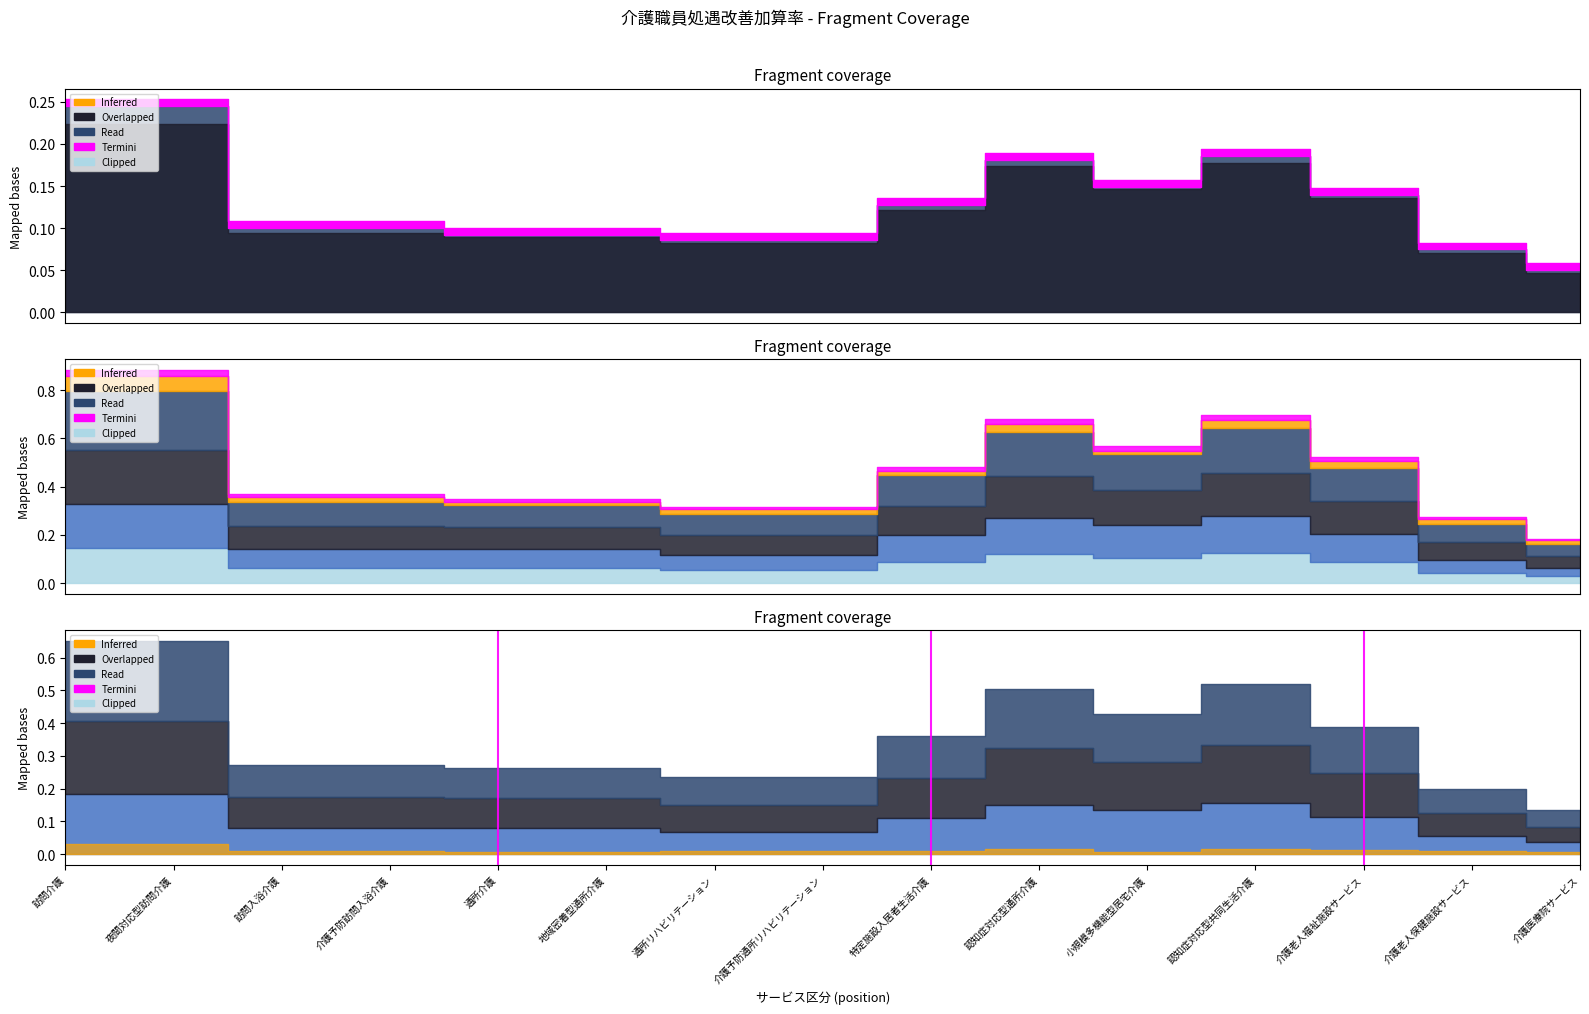

Which category has the highest value across all series?

通所介護